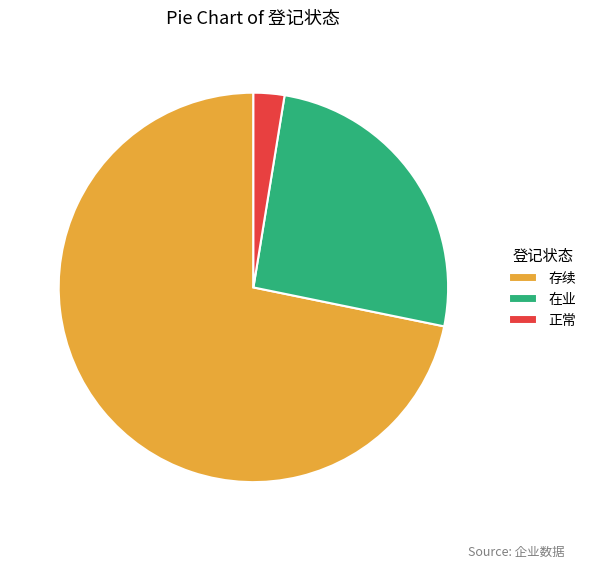

How many slices are in this pie chart?

3